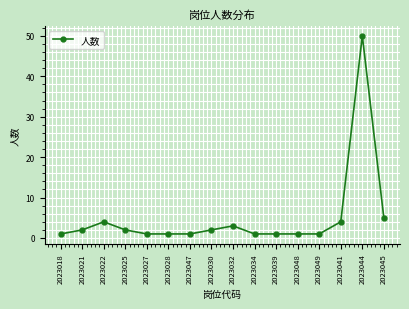

What is the label of the 6th point from the left?

2023028